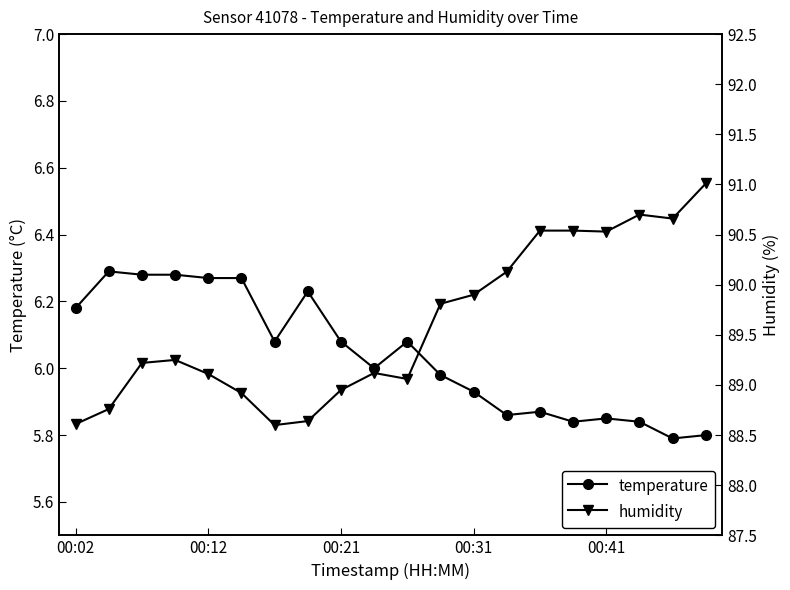

Between 14 and 16, which series saw the biggest shift?

temperature